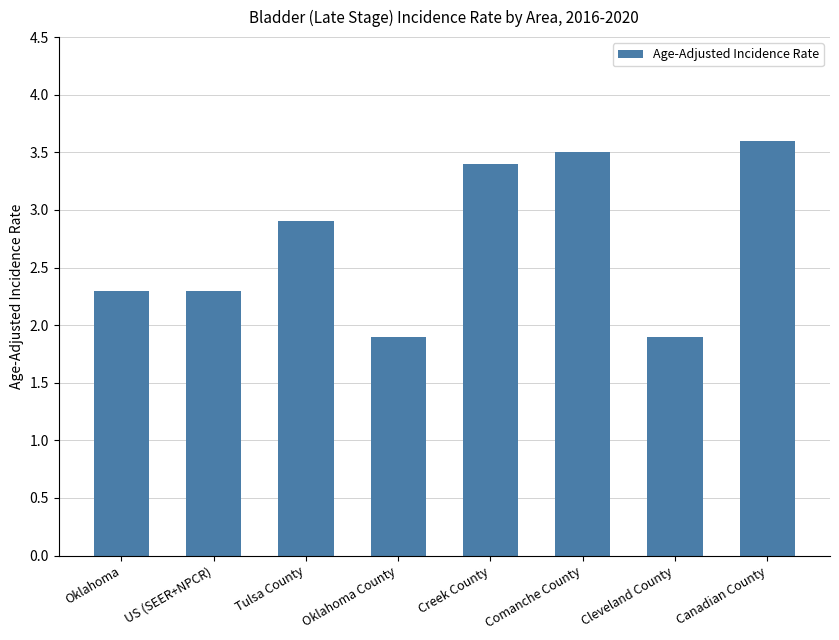

How many data points are above 2?

6